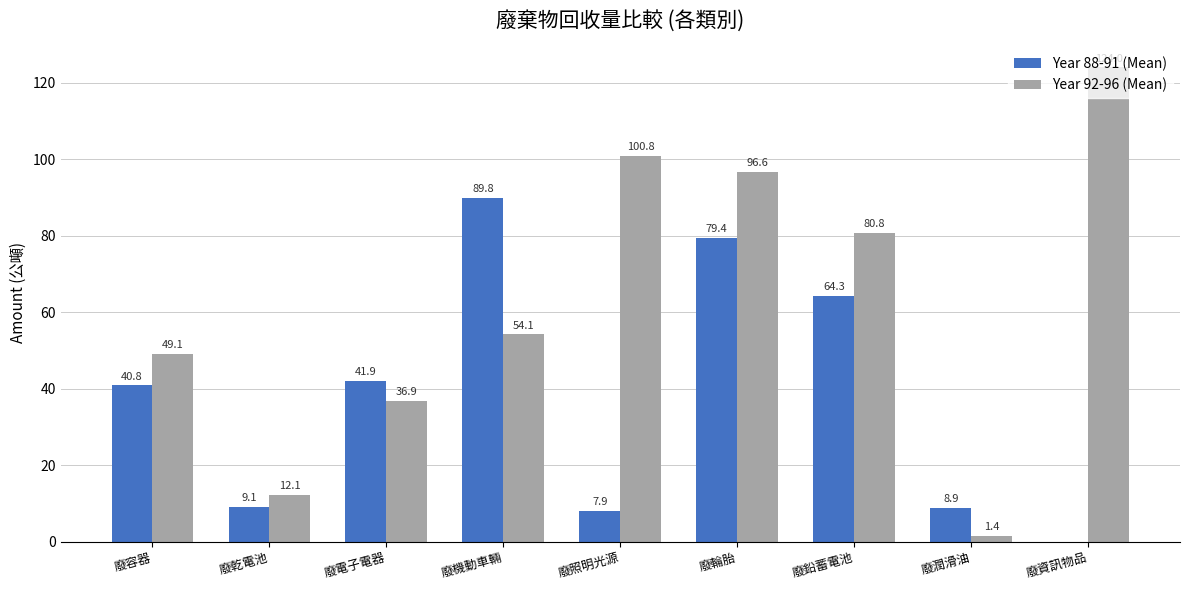

Which series has the largest total across all categories?

Year 92-96 (Mean)